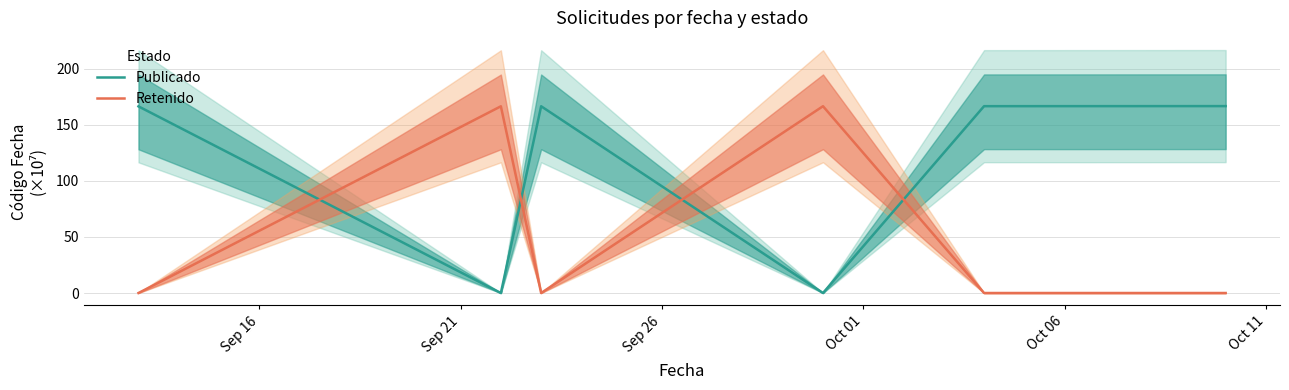

Which series ends up on top after the final intersection of Publicado and Retenido?

Publicado